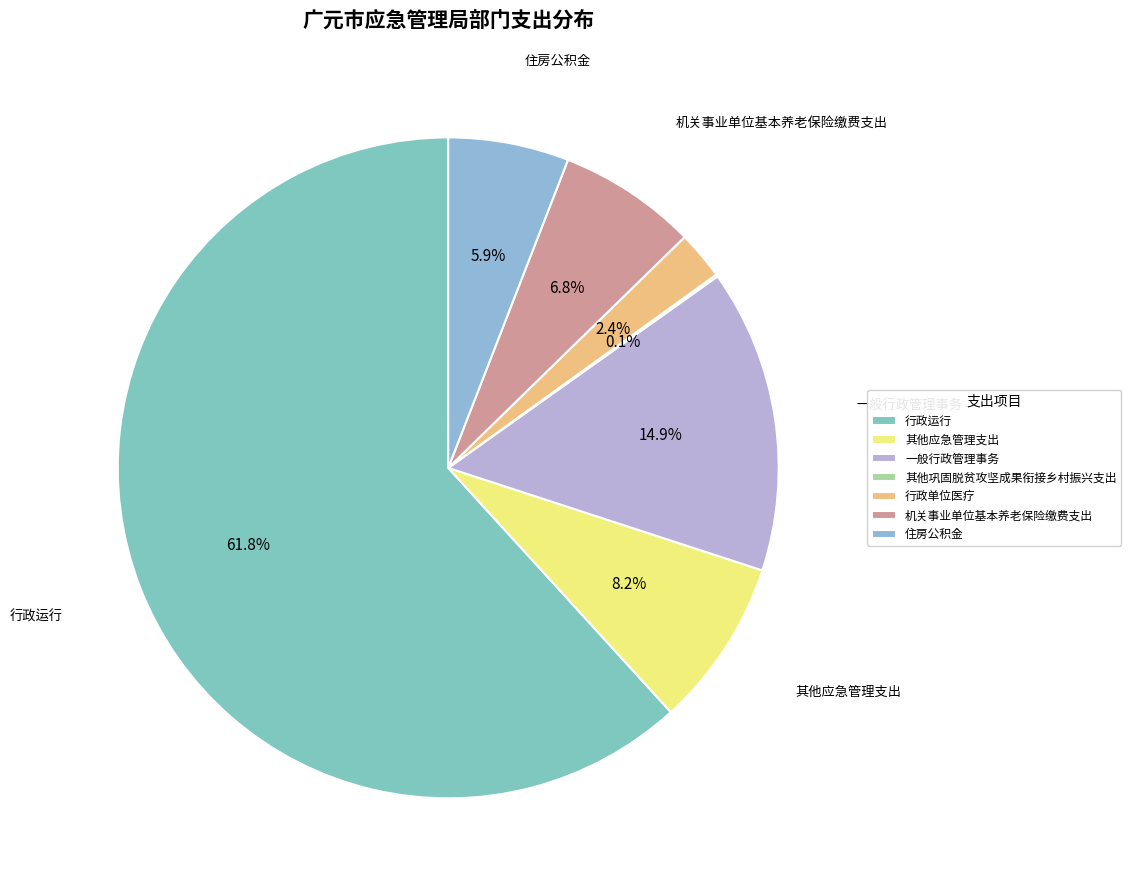

Which slice is the largest?

行政运行